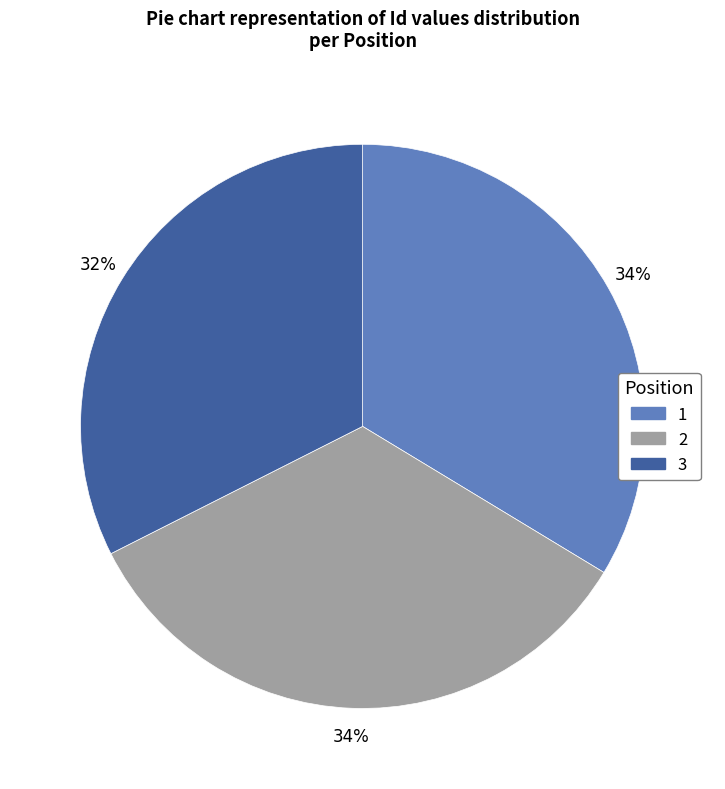

Which slice is the smallest?

3